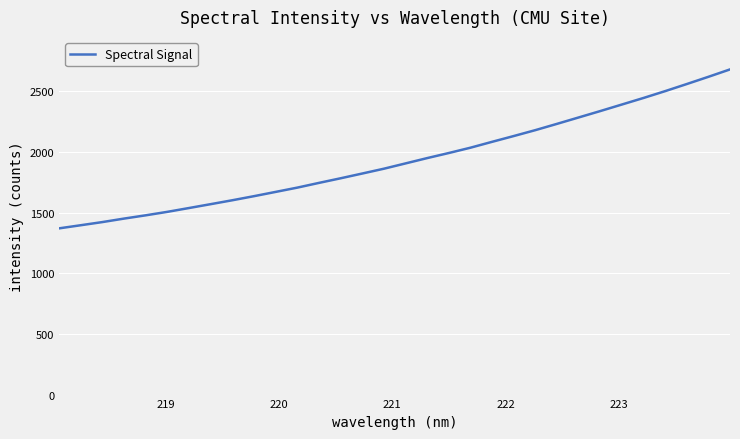

What is the minimum value shown in the chart?

1370.1